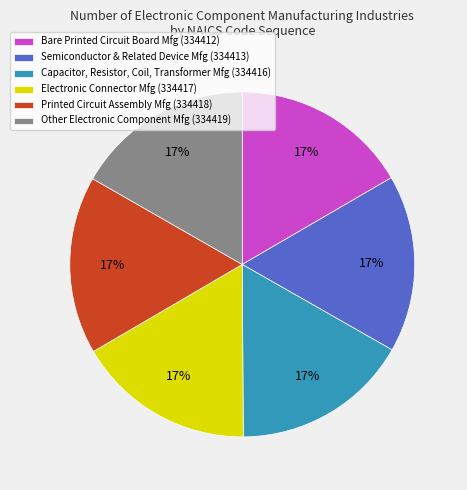

Does Bare Printed Circuit Board Mfg (334412) represent more than half of the total?

No